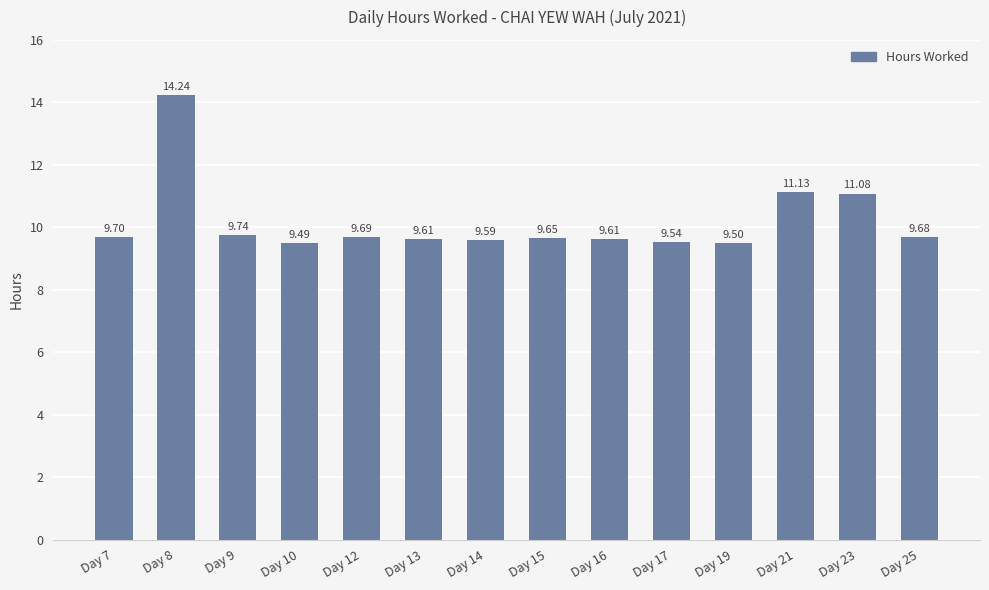

True or false: the data shows 9.7 at Day 15.

True